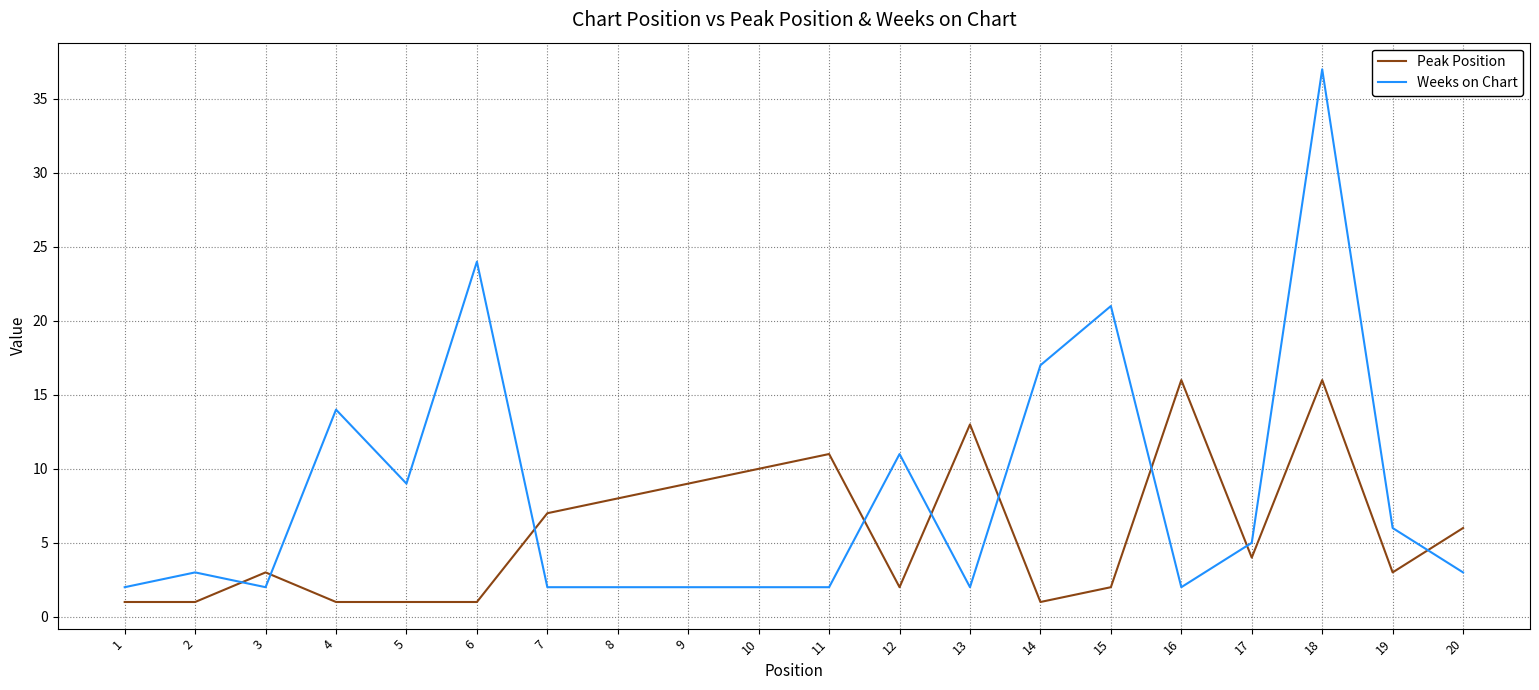

What is the difference between the maximum and minimum values in the Peak Position series?

15